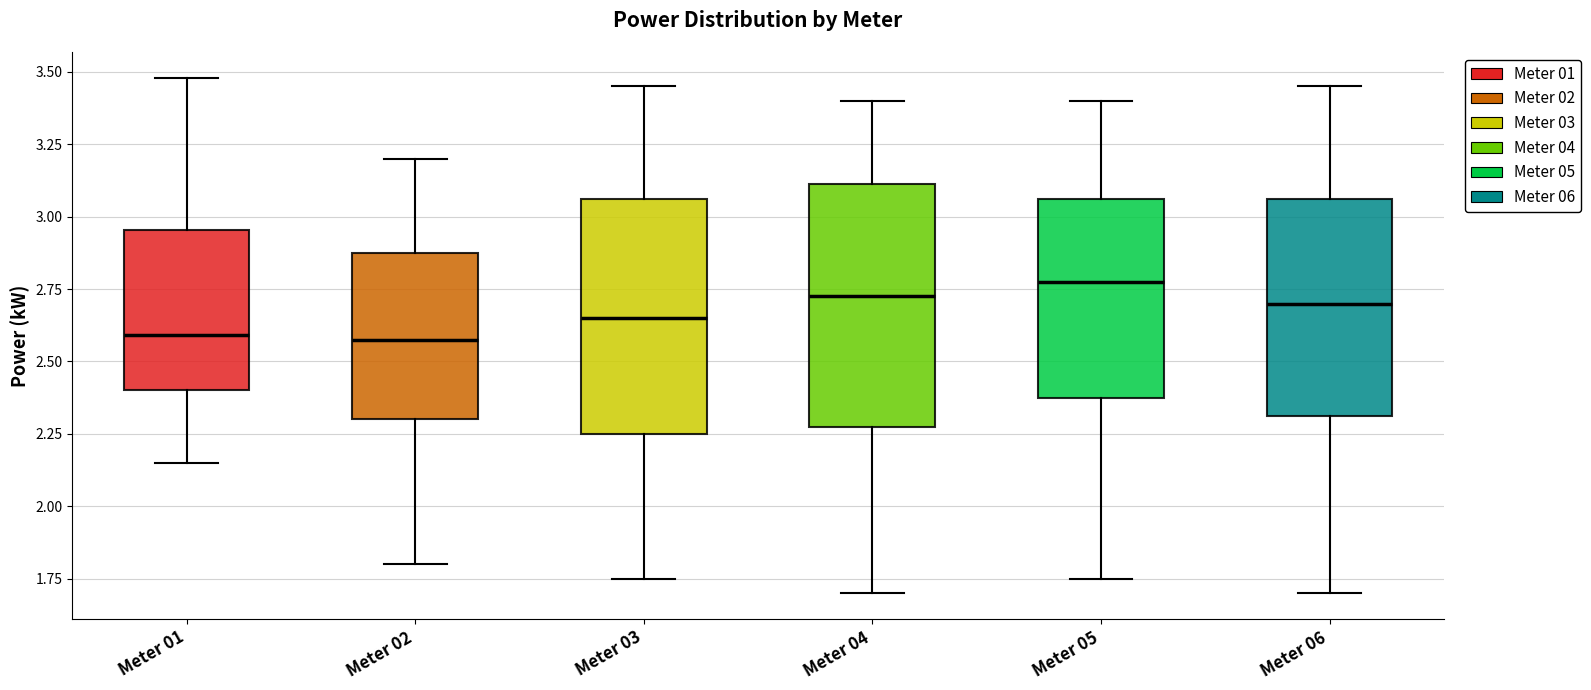

Reading left to right, read every box against the y-axis: the position of its median line, the range the box covers, and the ends of its whiskers. The values are not printed on the chart, so give them approximately, as read against the axis.

Meter 01: median 2.60, box 2.40 to 2.95, whiskers 2.15 to 3.50
Meter 02: median 2.60, box 2.30 to 2.90, whiskers 1.80 to 3.20
Meter 03: median 2.65, box 2.25 to 3.05, whiskers 1.75 to 3.45
Meter 04: median 2.75, box 2.30 to 3.10, whiskers 1.70 to 3.40
Meter 05: median 2.80, box 2.40 to 3.05, whiskers 1.75 to 3.40
Meter 06: median 2.70, box 2.30 to 3.05, whiskers 1.70 to 3.45